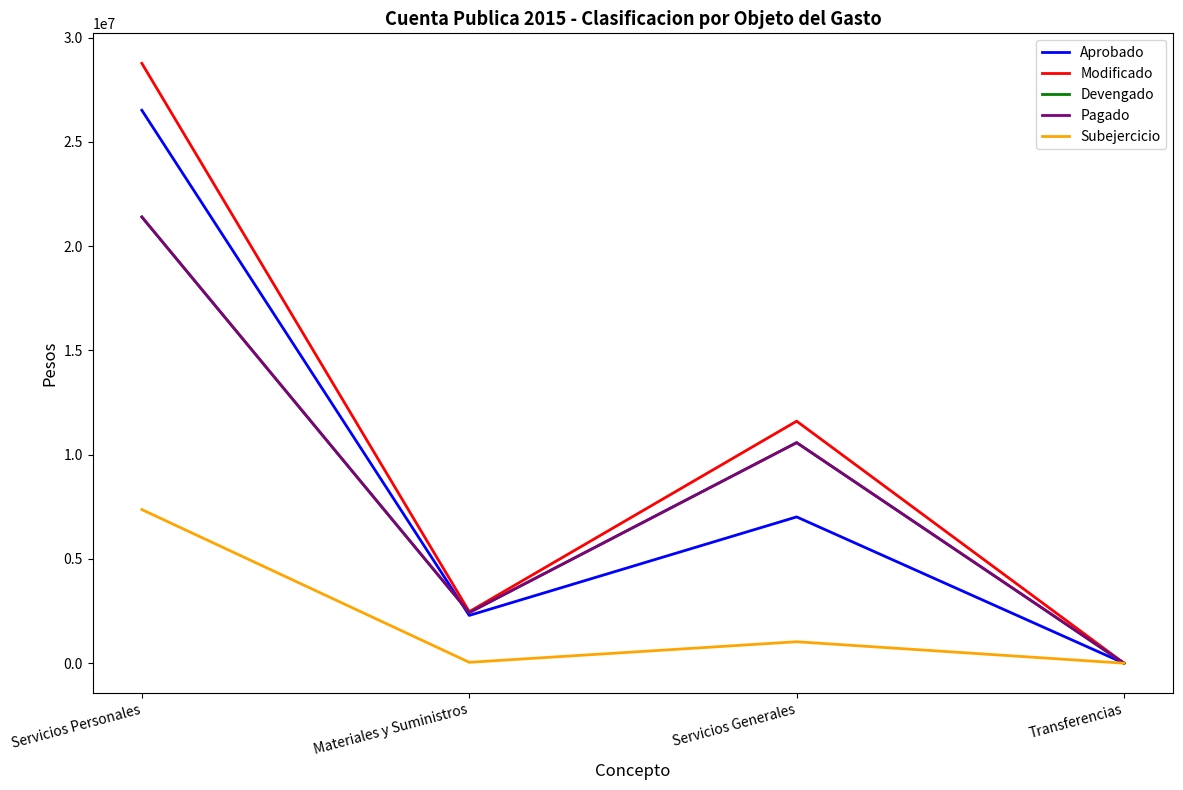

Which series changed the most between Servicios Personales and Materiales y Suministros?

Modificado